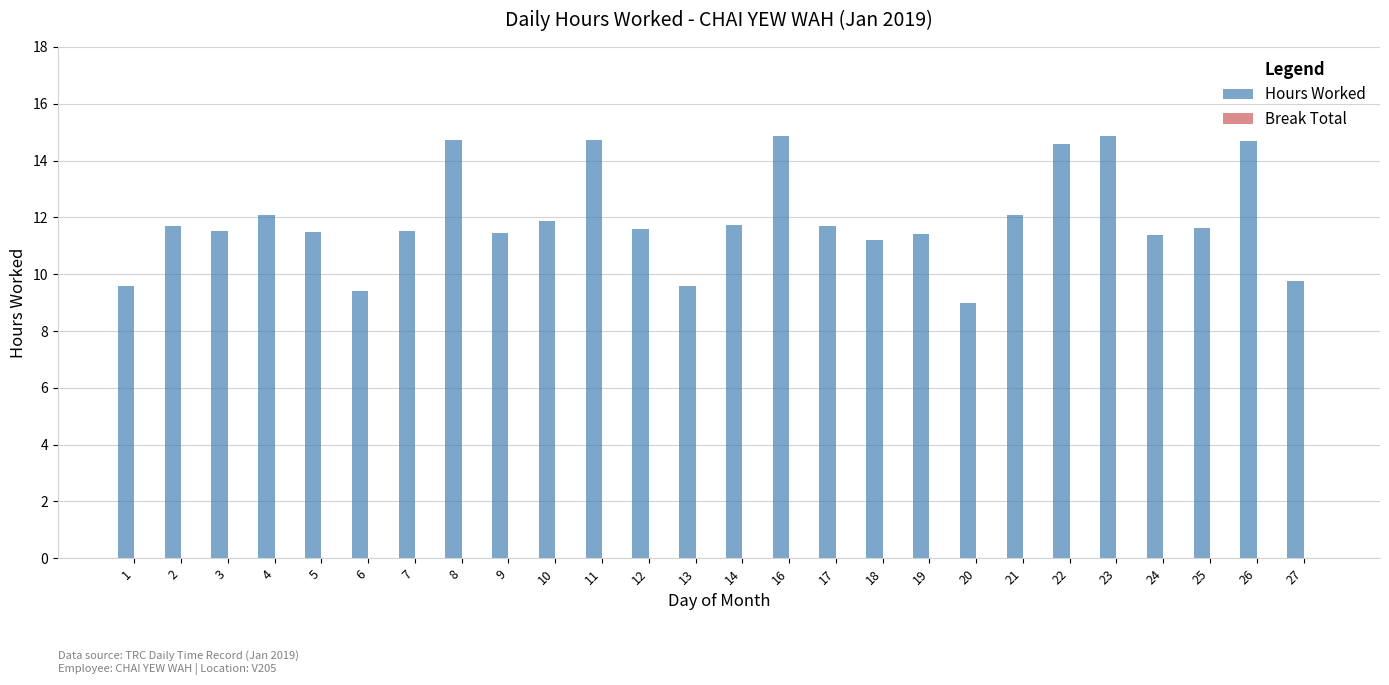

True or false: the data shows 25.0 at 11.

False